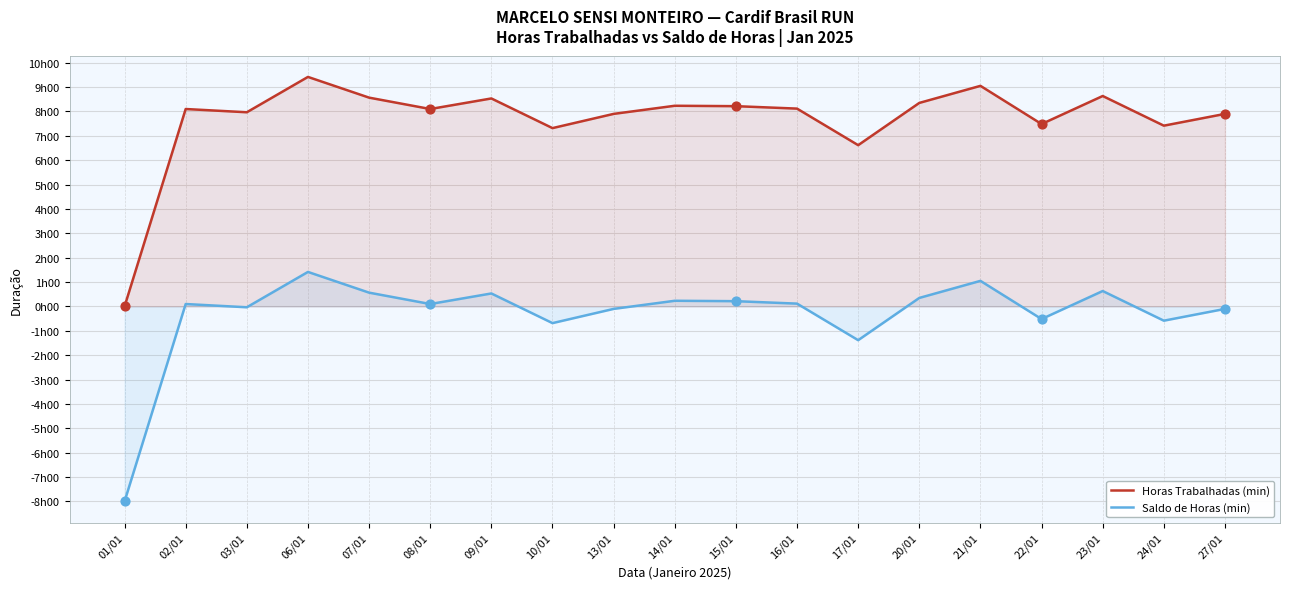

Which series reaches the minimum Y coordinate?

Saldo de Horas (min)